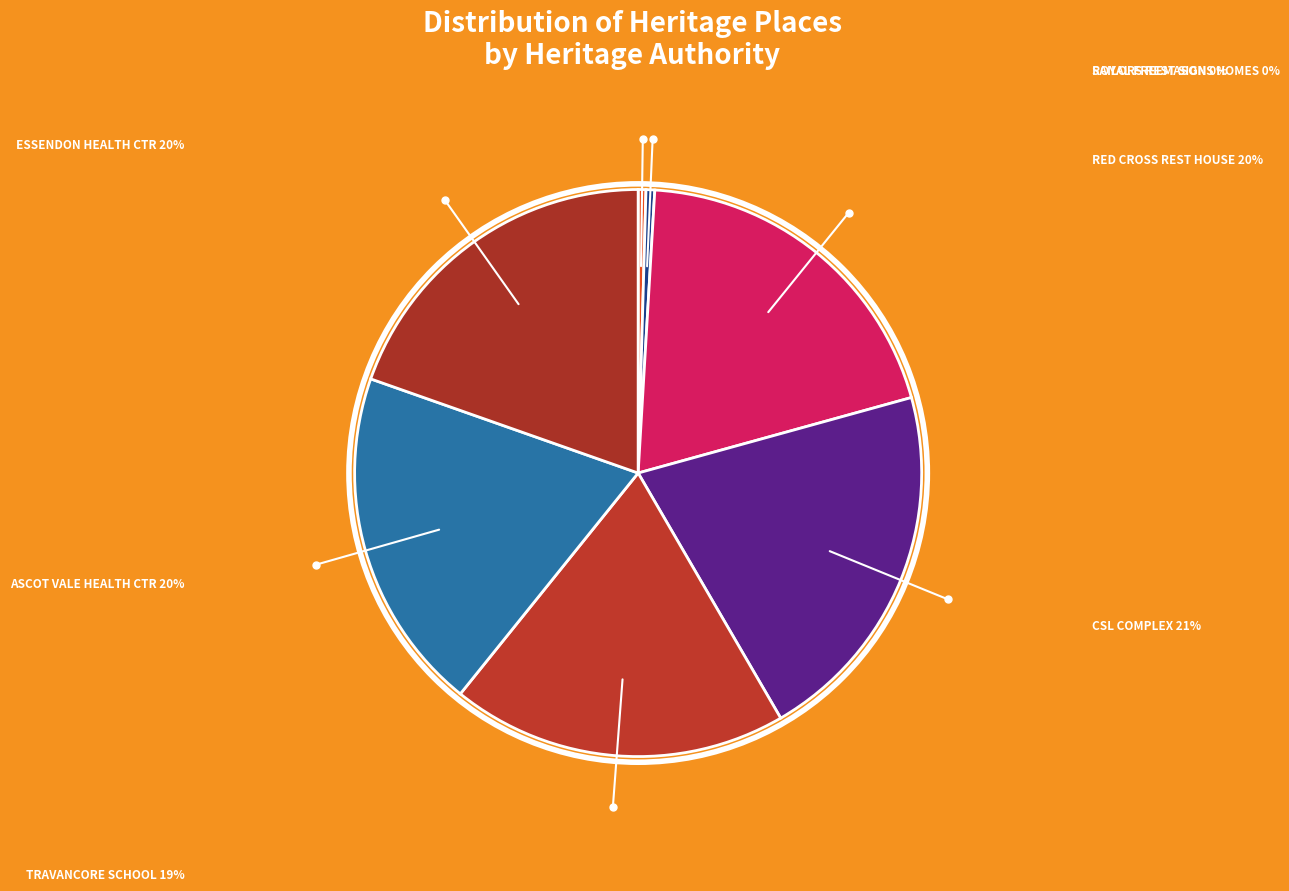

The CSL COMPLEX slice represents 12% of the pie. True or false?

False